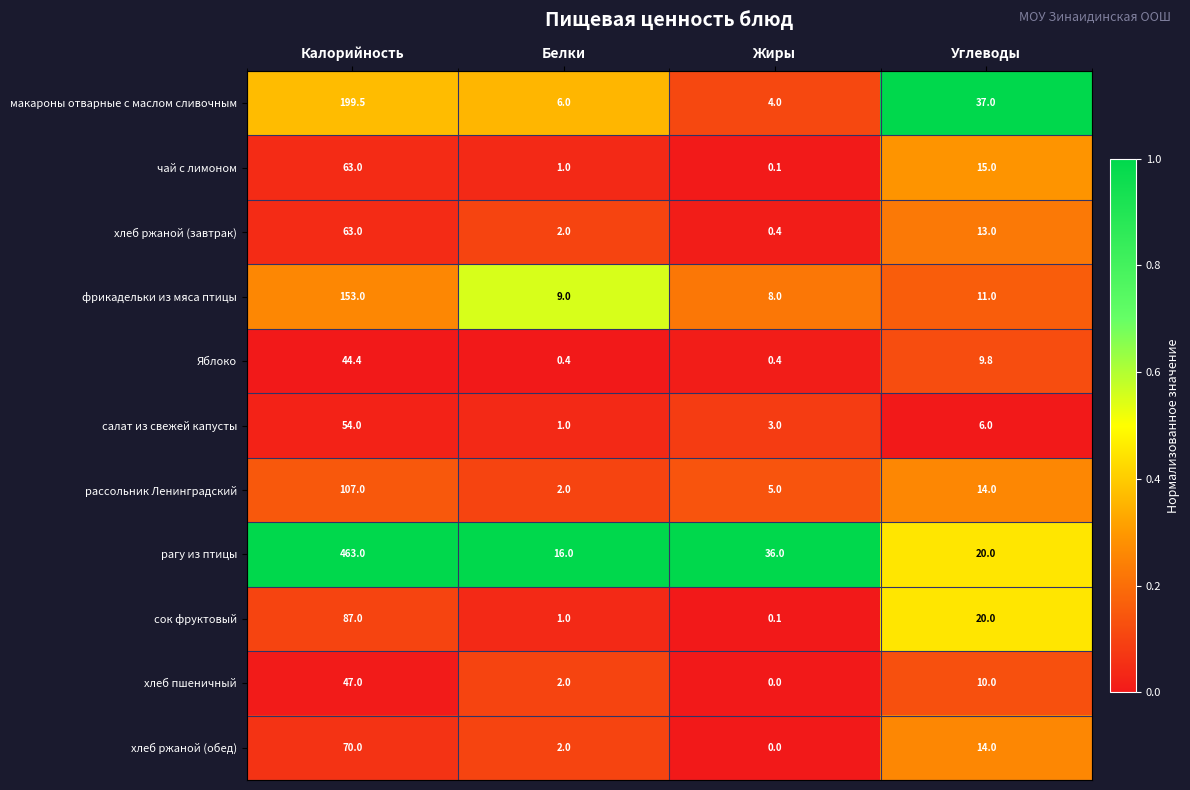

Which series has the largest range (max minus min)?

рагу из птицы